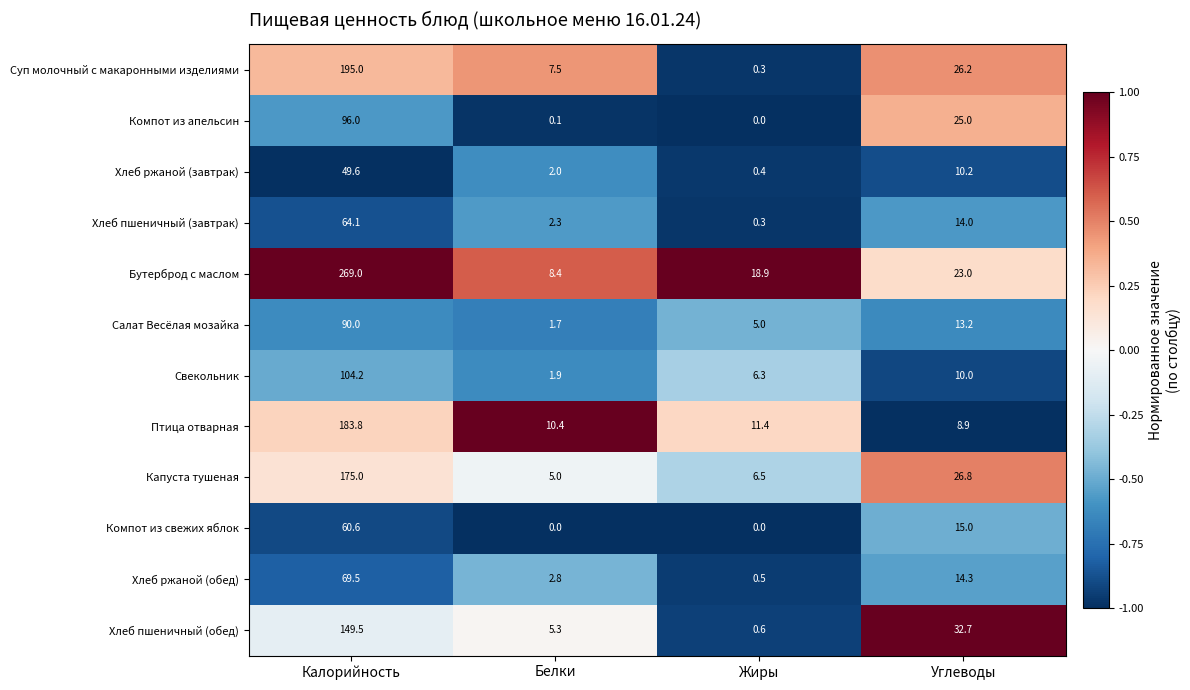

What is the sum of all Хлеб пшеничный (завтрак) values?

80.7